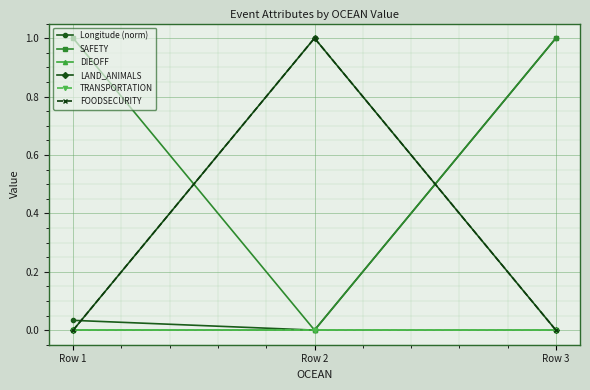

How many SAFETY values are between 0 and 1?

3